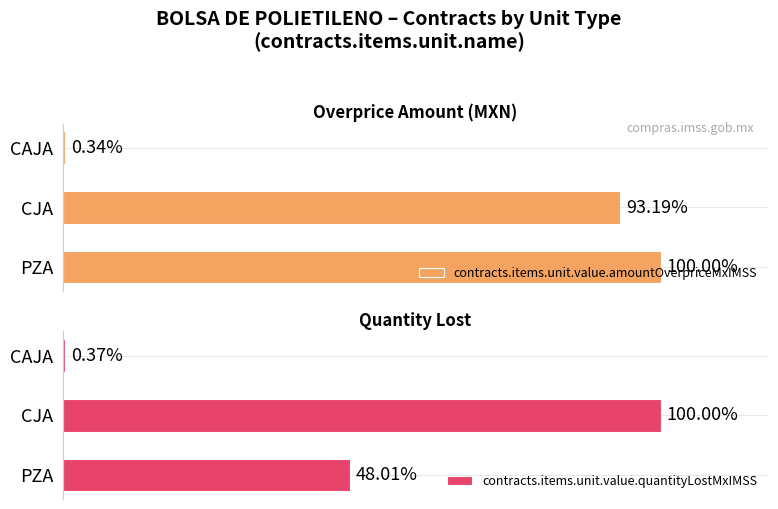

How many bars are there in each group?

2